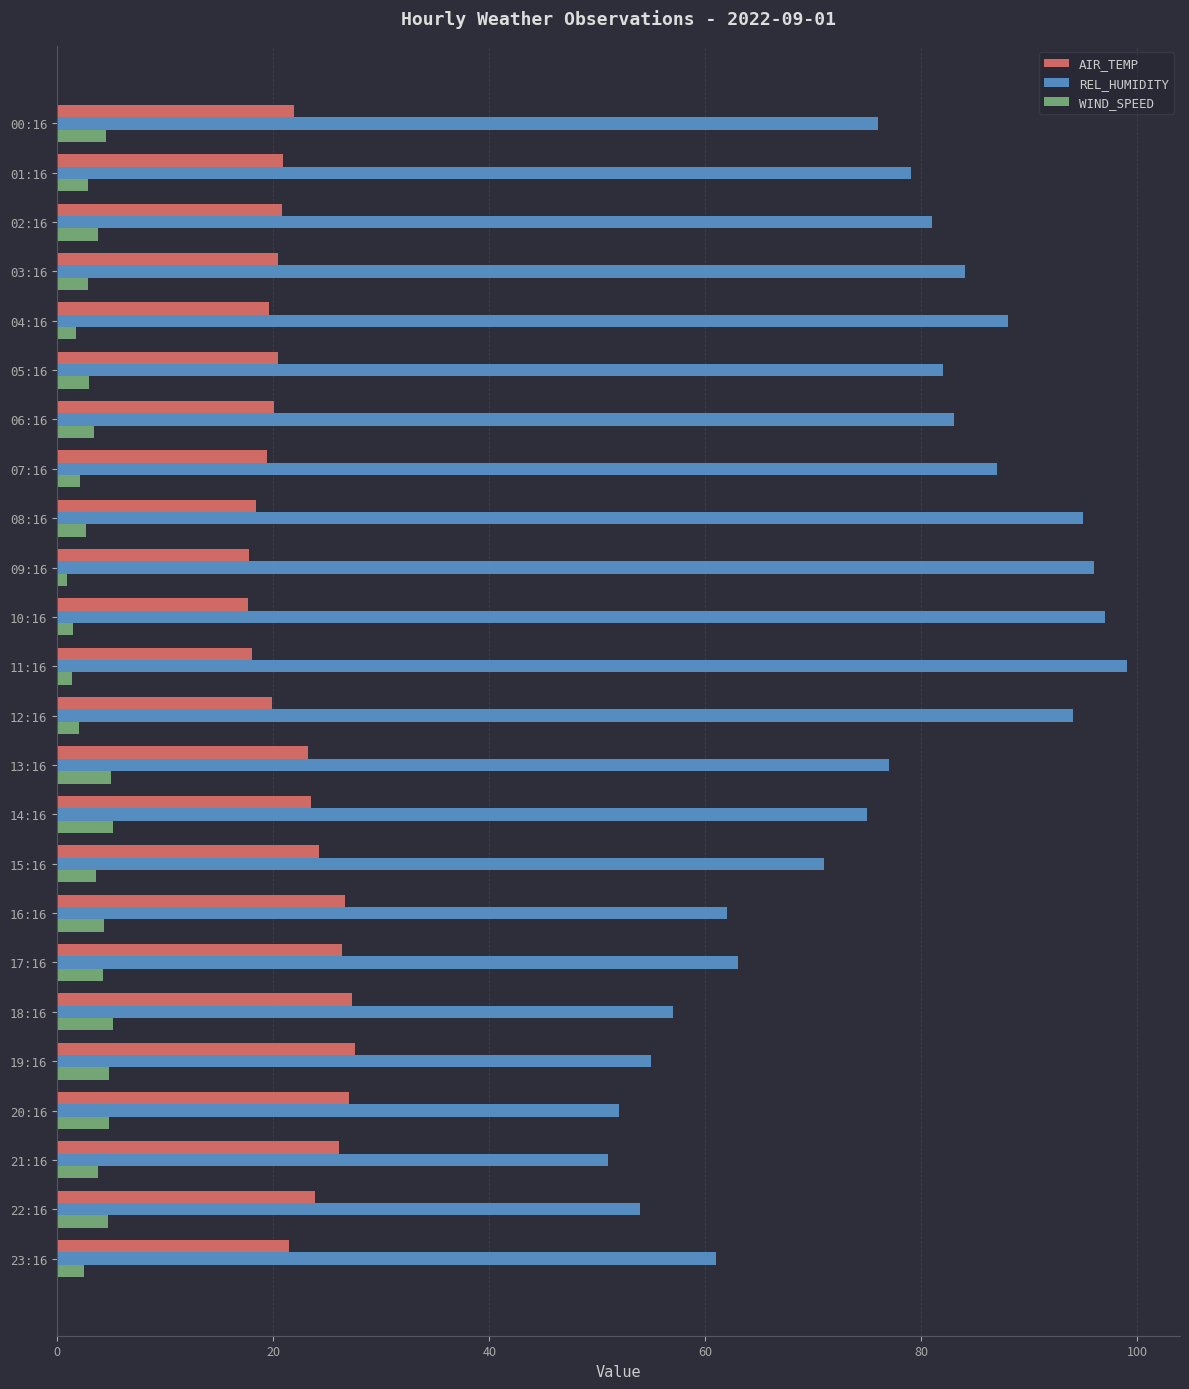

True or false: AIR_TEMP has a value of 20.1 at 06:16.

True